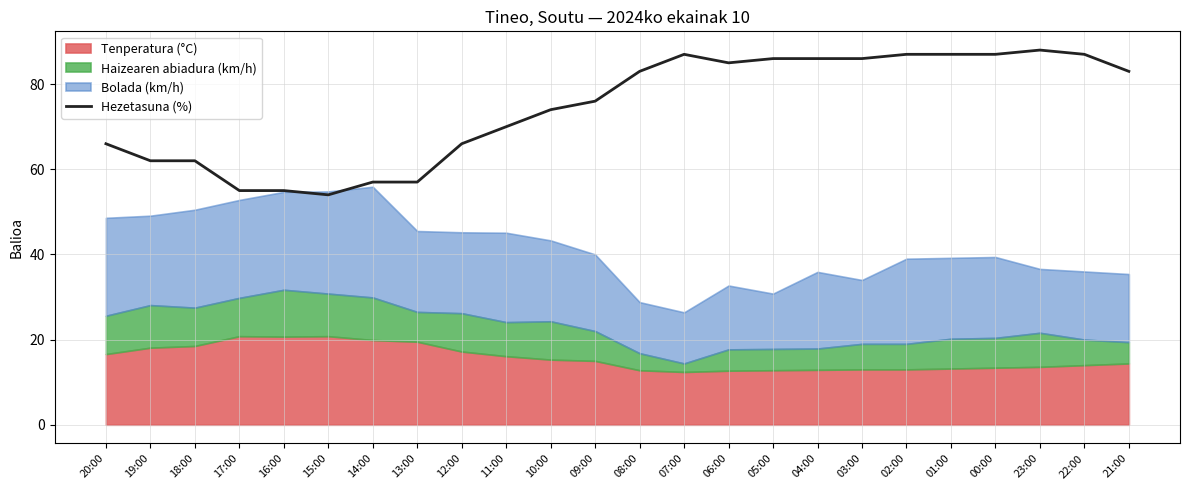

What is the highest value of the Hezetasuna (%) series?

88